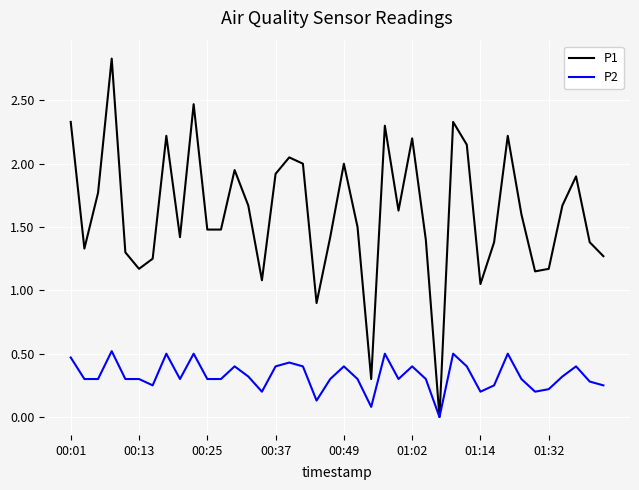

True or false: P2 has more than 2 interior local peaks.

True